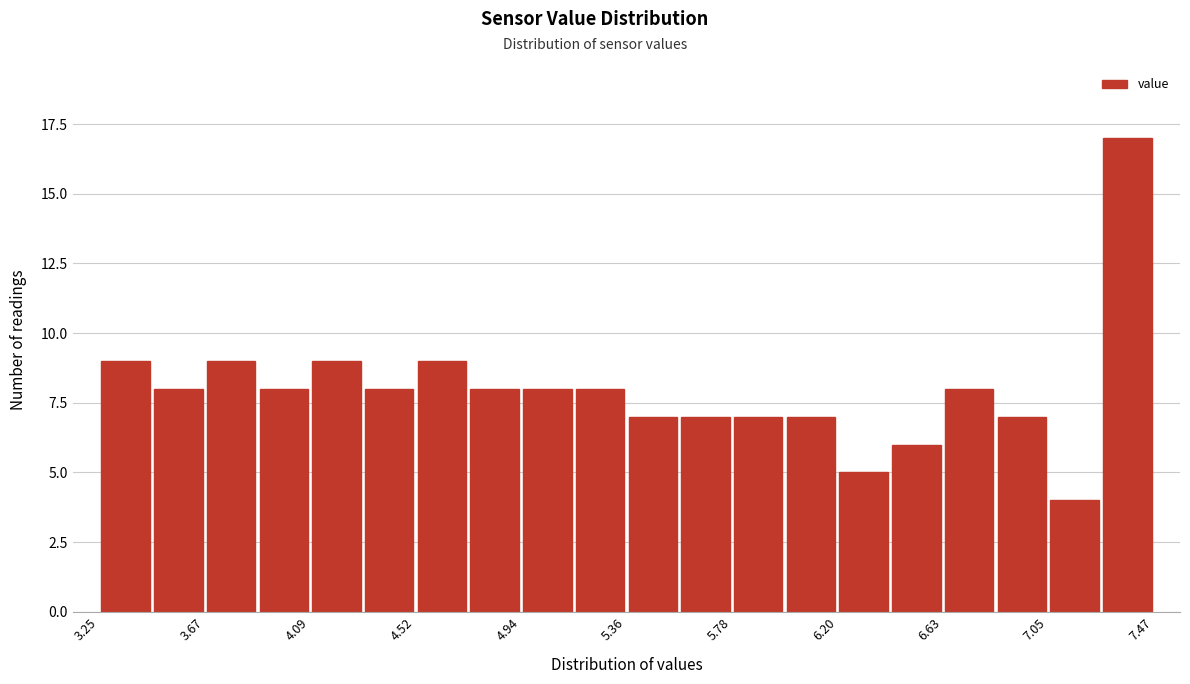

Reading left to right, transcribe this chart: for each bar, give the range it covers on the x-axis and its height. Neither the bar edges nor the heights are printed on the chart, so give them approximately, as read against the axes.

3.25 to 3.45: 9
3.45 to 3.65: 8
3.65 to 3.90: 9
3.90 to 4.10: 8
4.10 to 4.30: 9
4.30 to 4.50: 8
4.50 to 4.75: 9
4.75 to 4.95: 8
4.95 to 5.15: 8
5.15 to 5.35: 8
5.35 to 5.55: 7
5.55 to 5.80: 7
5.80 to 6.00: 7
6.00 to 6.20: 7
6.20 to 6.40: 5
6.40 to 6.65: 6
6.65 to 6.85: 8
6.85 to 7.05: 7
7.05 to 7.25: 4
7.25 to 7.45: 17